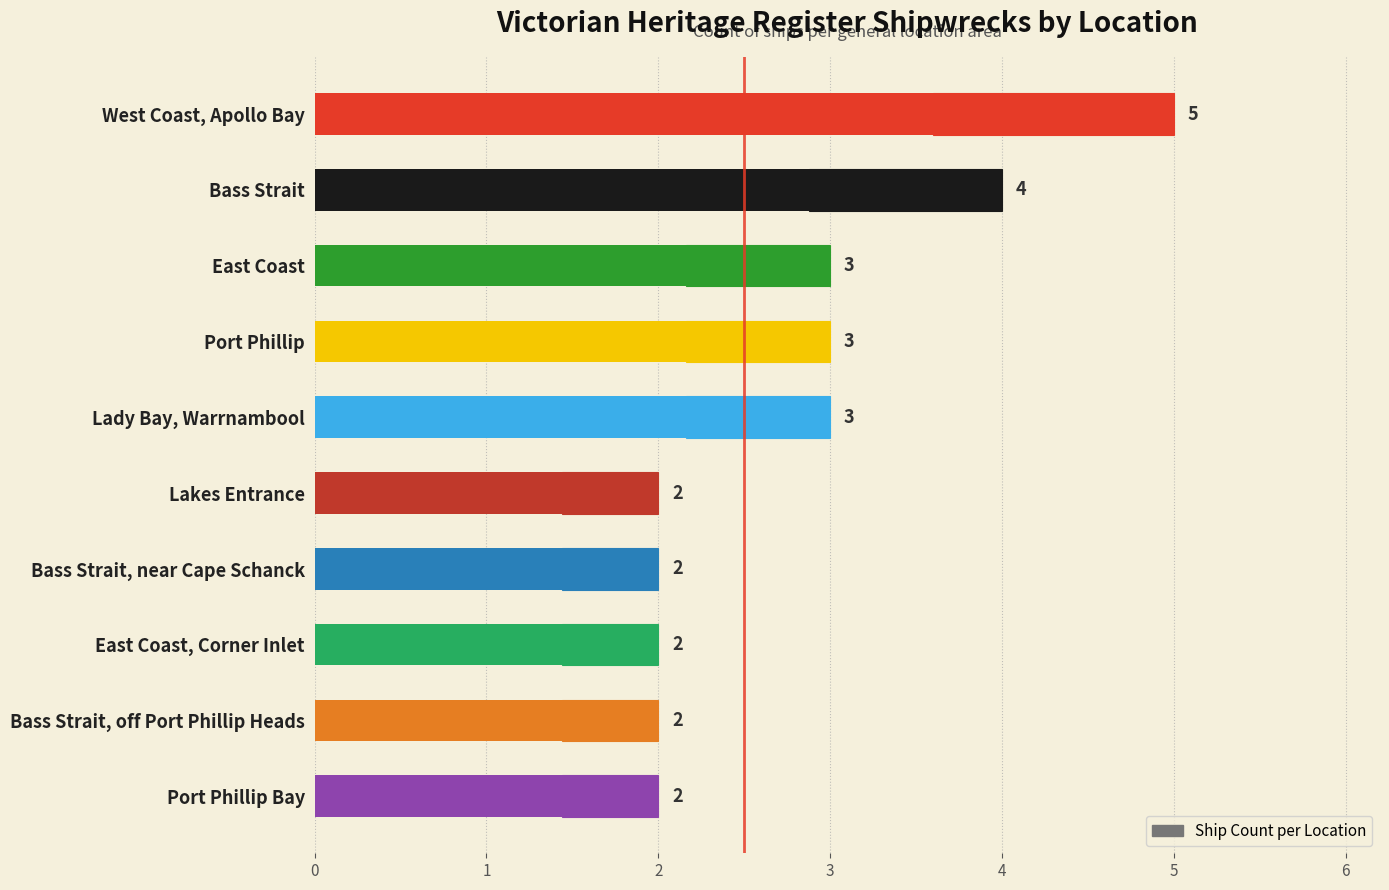

What is the average value?

3